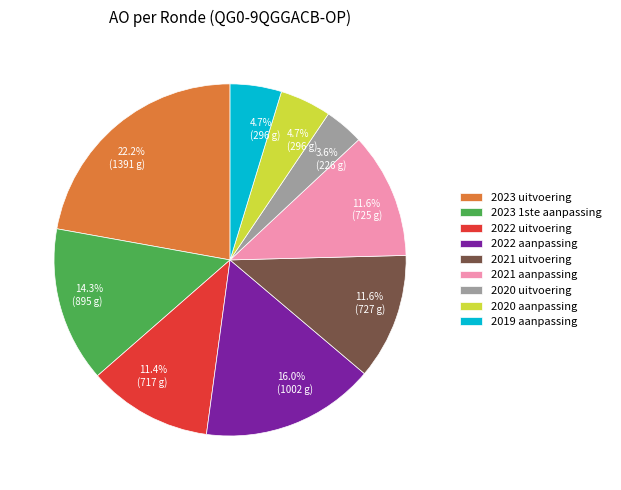

What is the total percentage of 2020 aanpassing and 2020 uitvoering?

8.3%